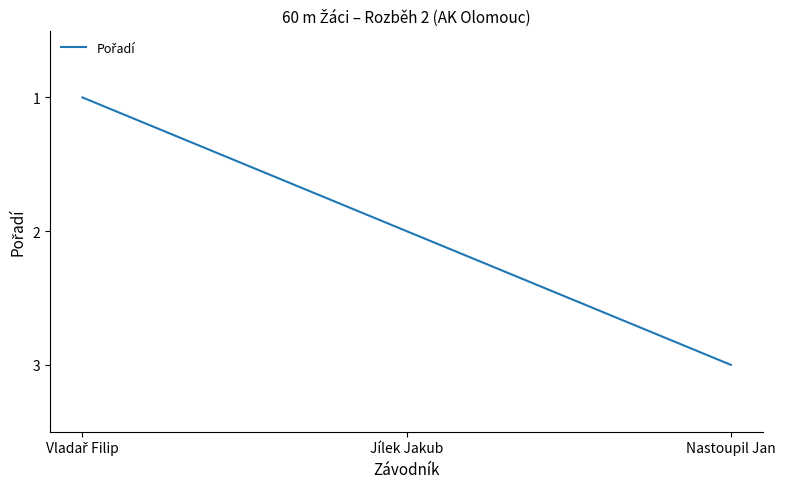

The chart shows a value of 4 at Nastoupil Jan. True or false?

False